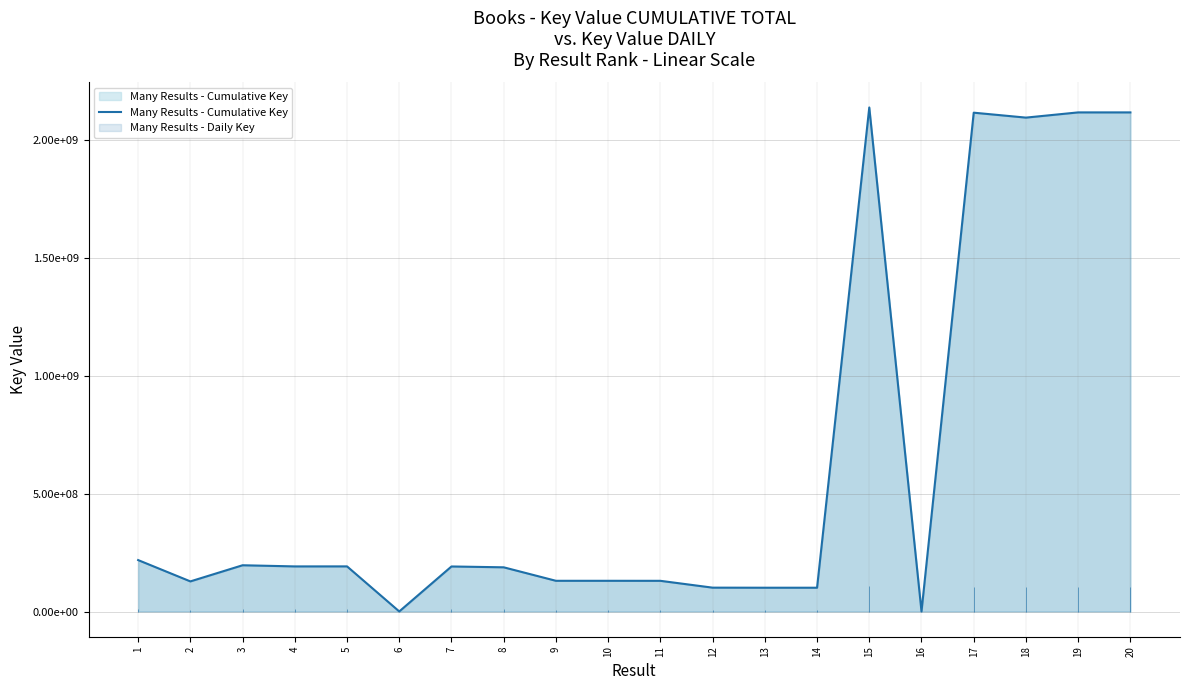

Does the chart display data point markers on the line(s)?

No